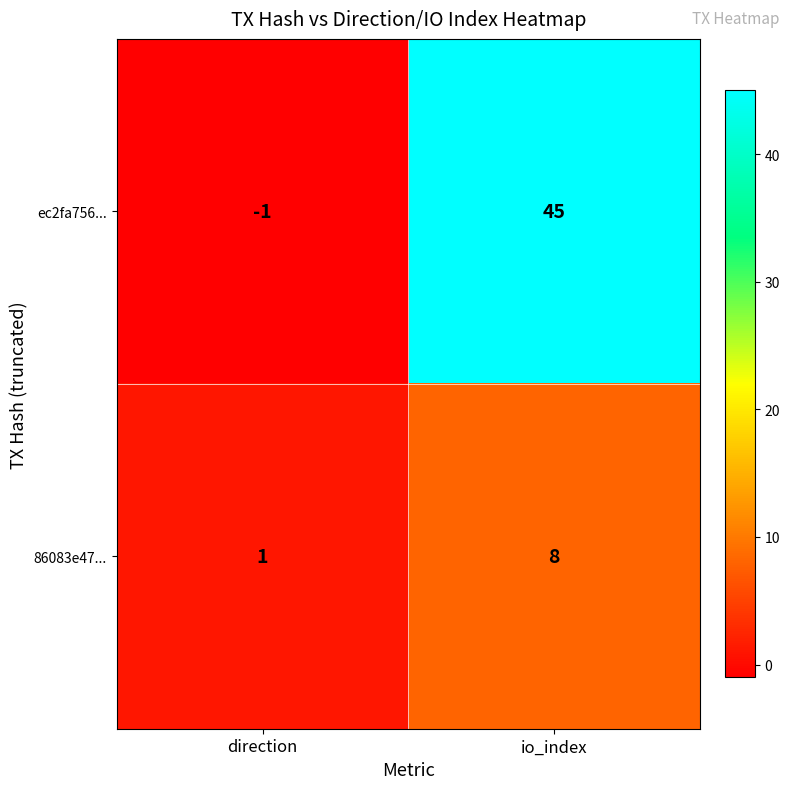

Reading right to left, extract all data points from this chart.

ec2fa756...: io_index=45	direction=-1
86083e47...: io_index=8	direction=1